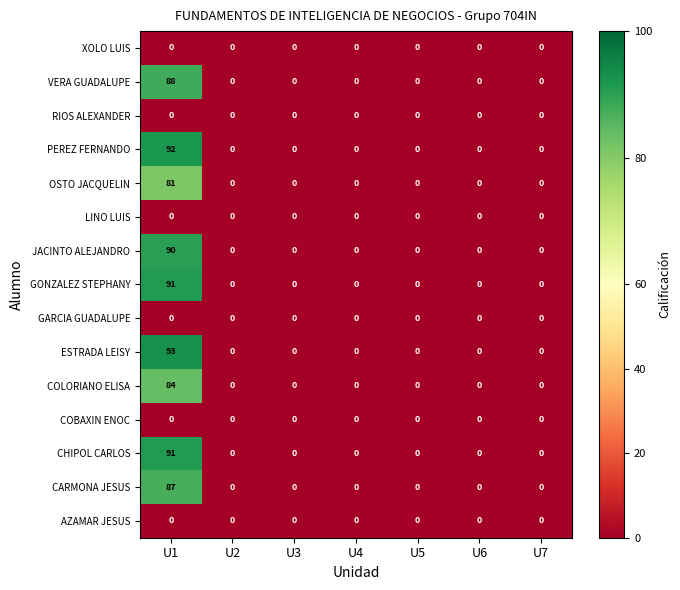

The RIOS ALEXANDER series shows 0 at U2. True or false?

True